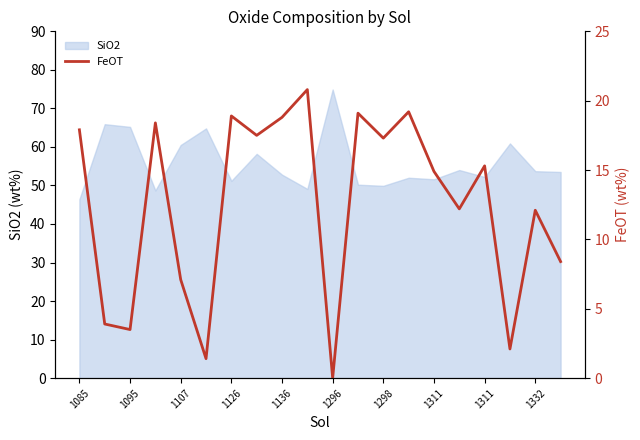

How many values are below 15?

10